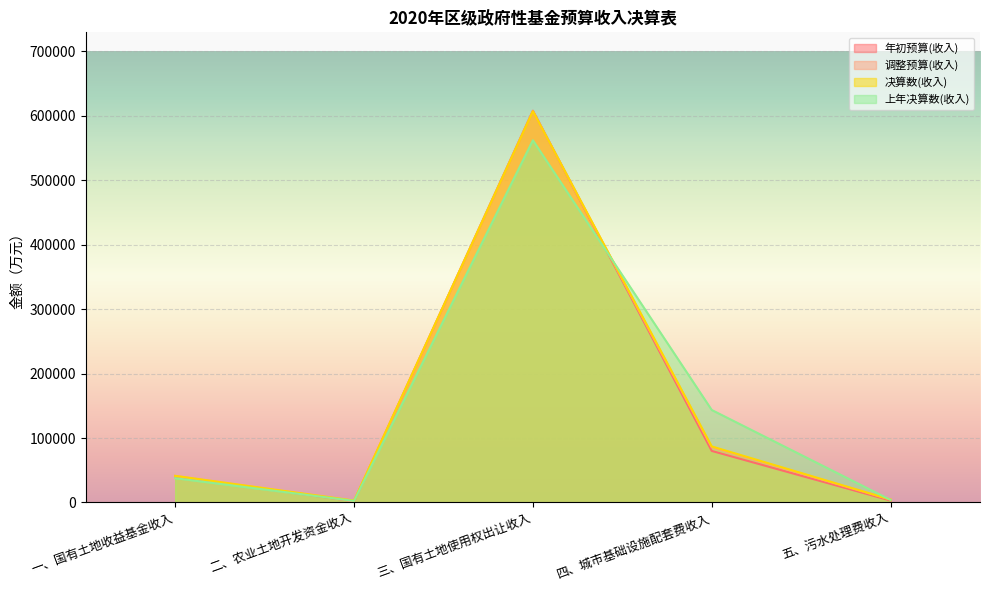

Count the number of categories in the chart.

5